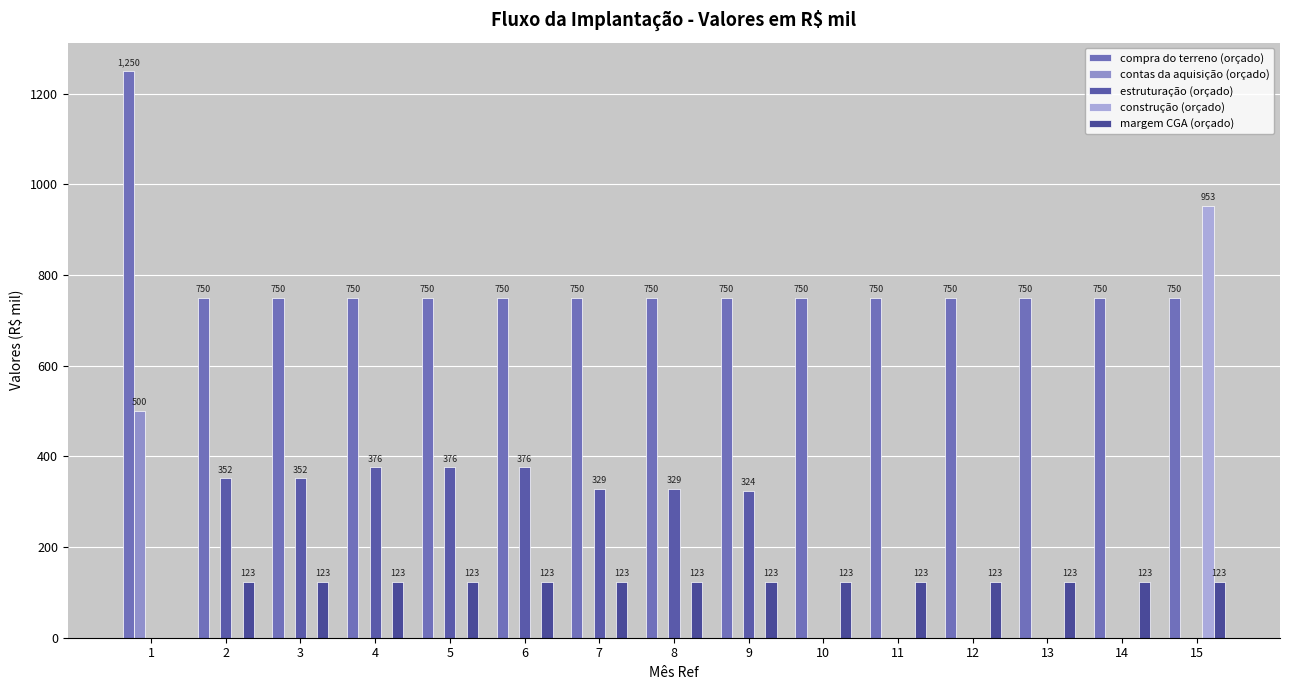

Is it true that estruturação (orçado) equals 0 at 12?

True